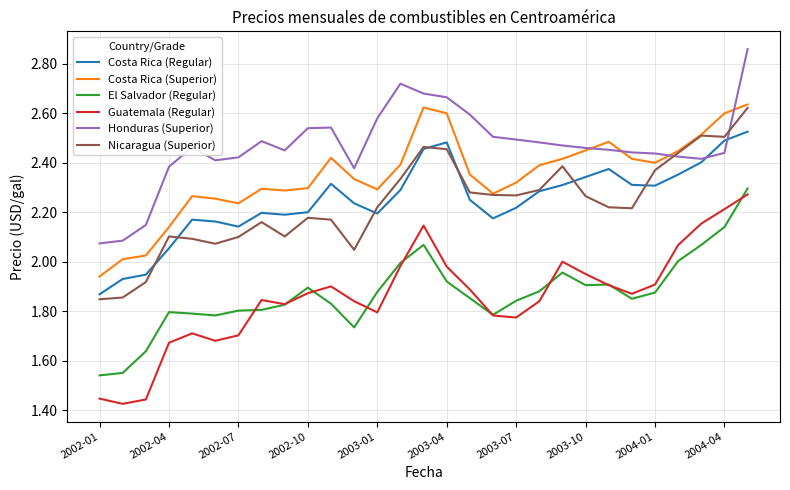

Which series has the largest range (max minus min)?

Guatemala (Regular)